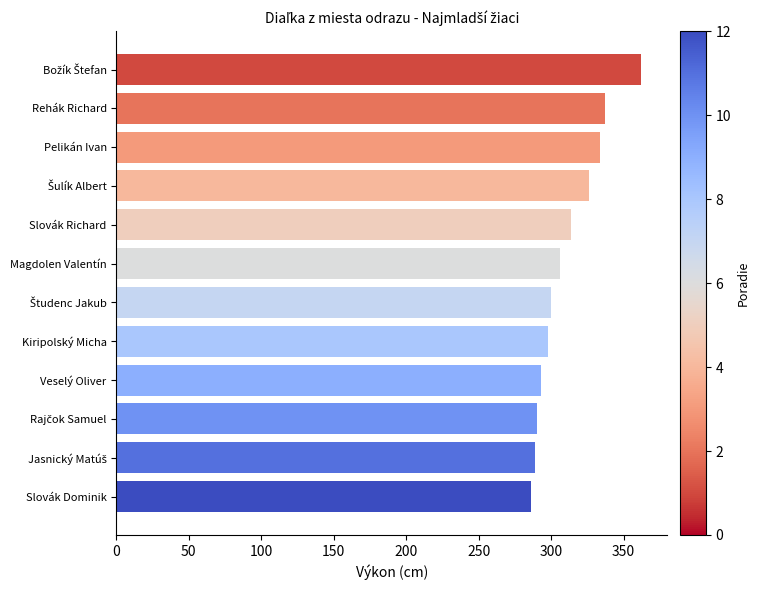

How many bars are there in total?

12